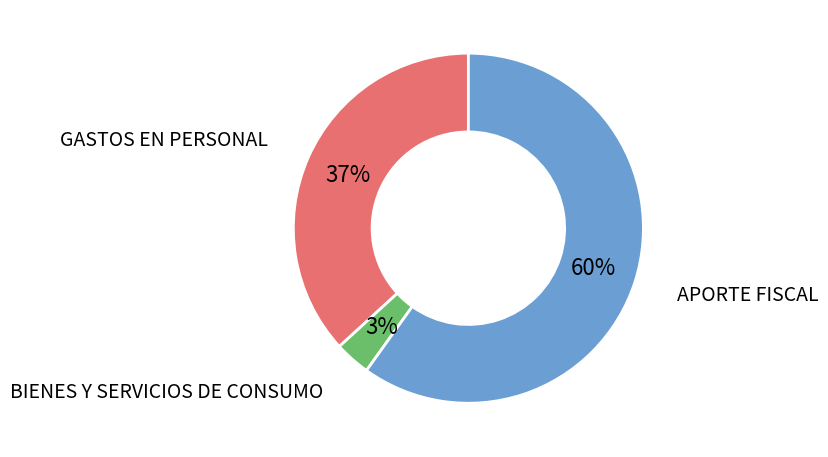

To the nearest percent, what is the average slice percentage?

33%